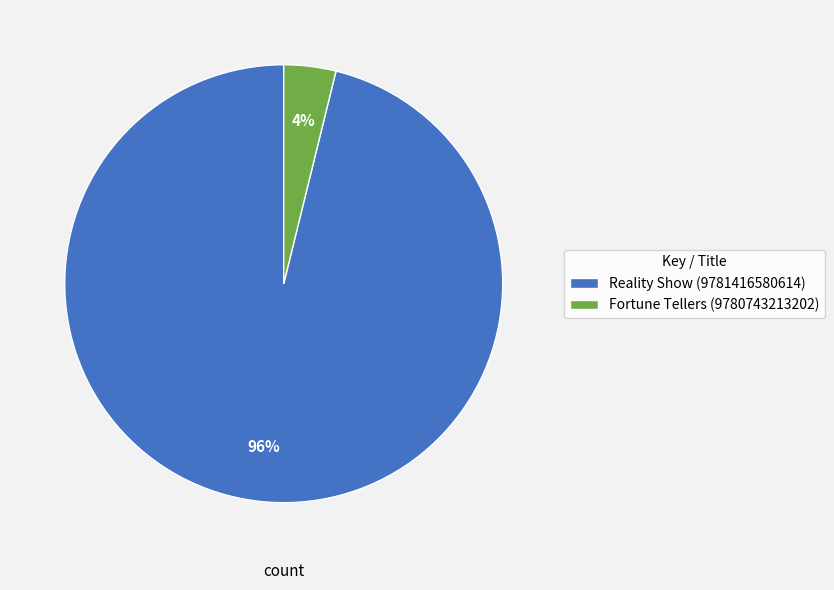

The Fortune Tellers (9780743213202) slice represents 14% of the pie. True or false?

False